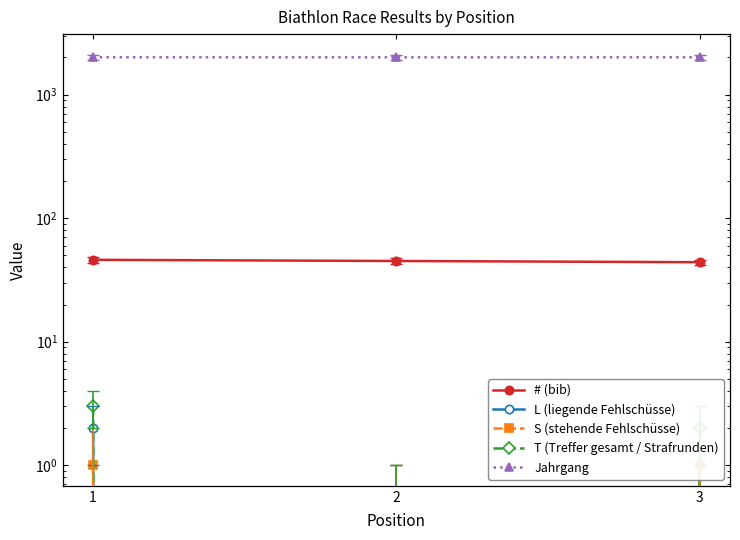

How many series are shown in this chart?

5